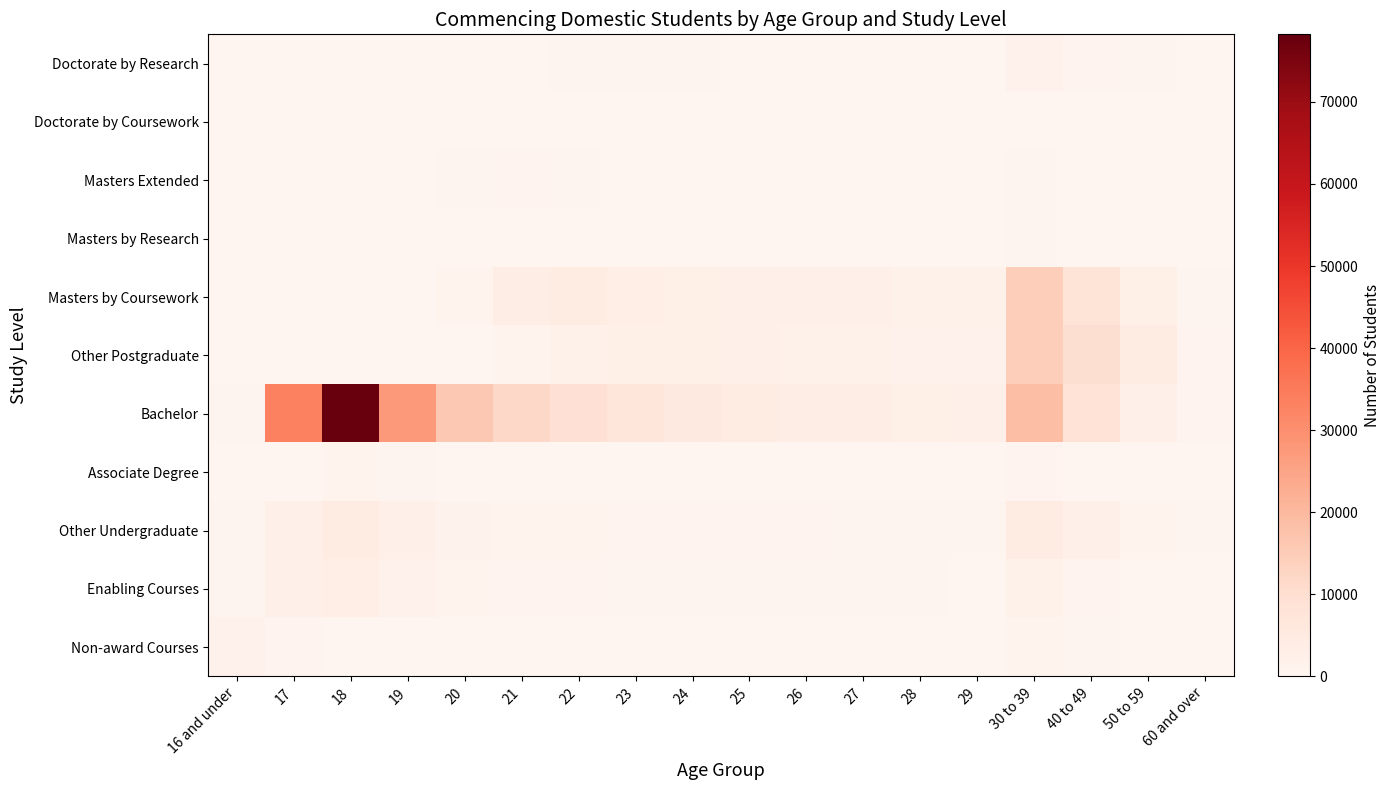

Which category has the lowest value across all series?

16 and under